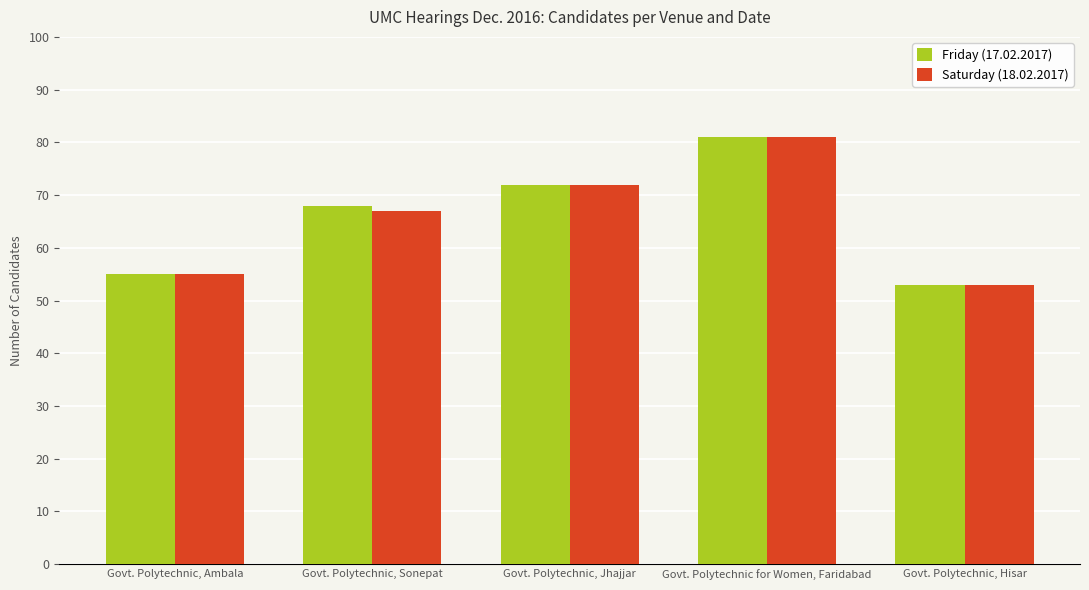

What is the label of the 3rd bar from the left?

Govt. Polytechnic, Jhajjar